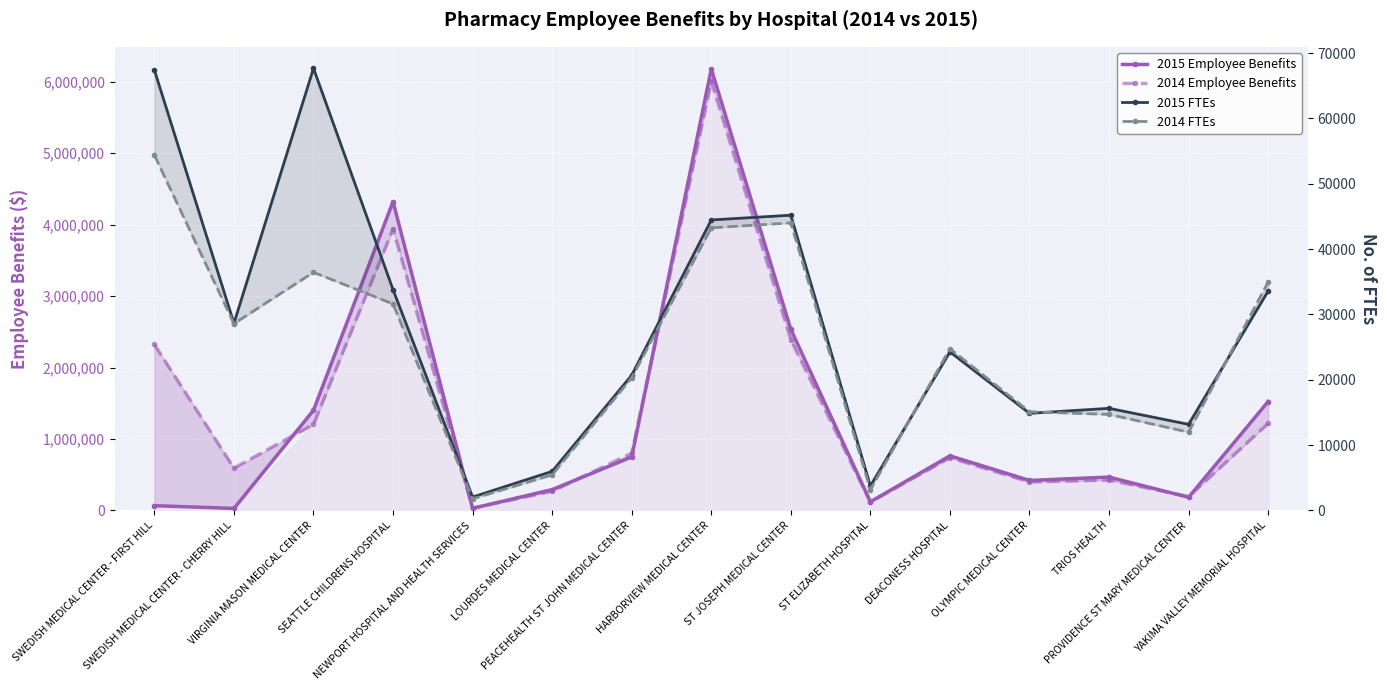

At which category does the chart reach its peak across all series?

HARBORVIEW MEDICAL CENTER